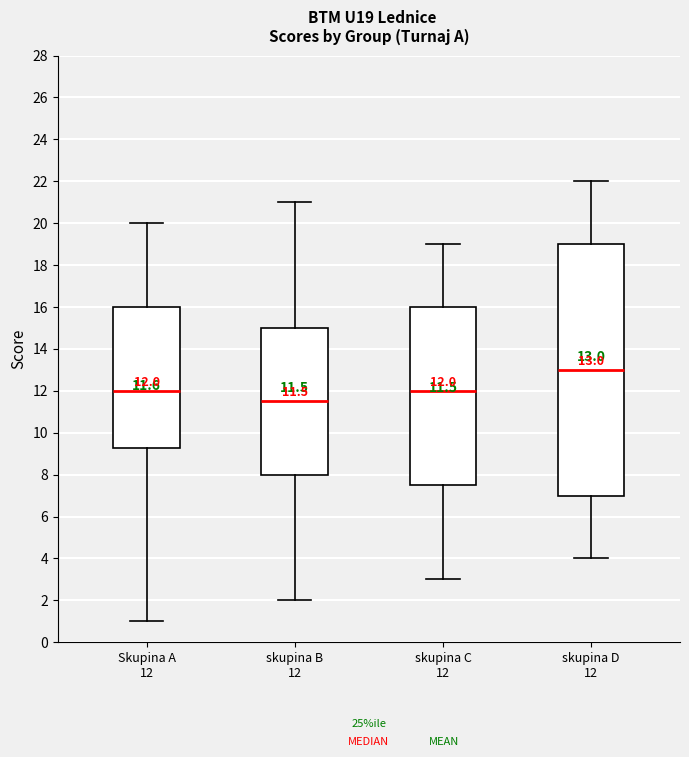

Which box's median line is the highest?

skupina D 12